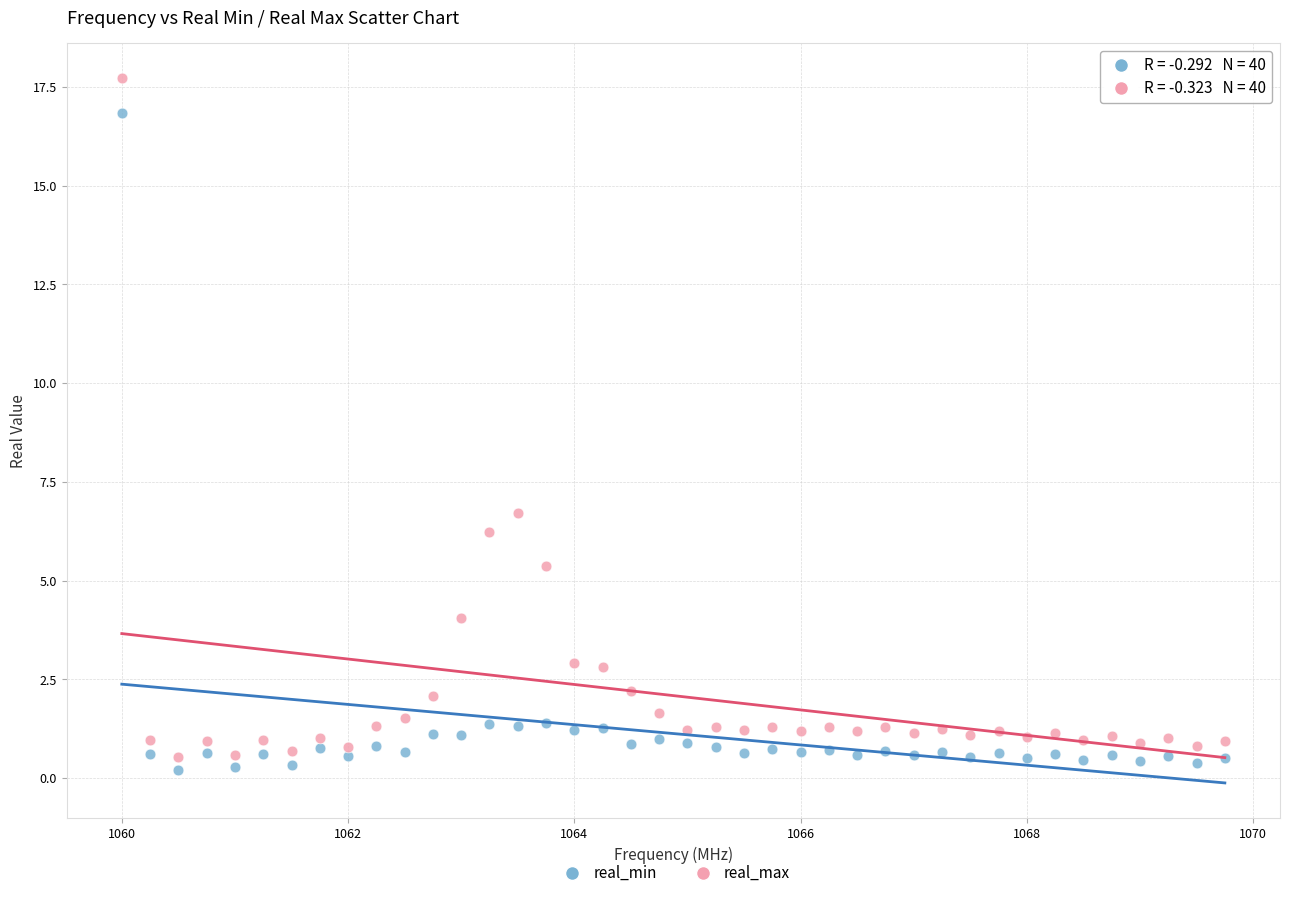

In the real_min series, what Y value is closest to 8?

1.4